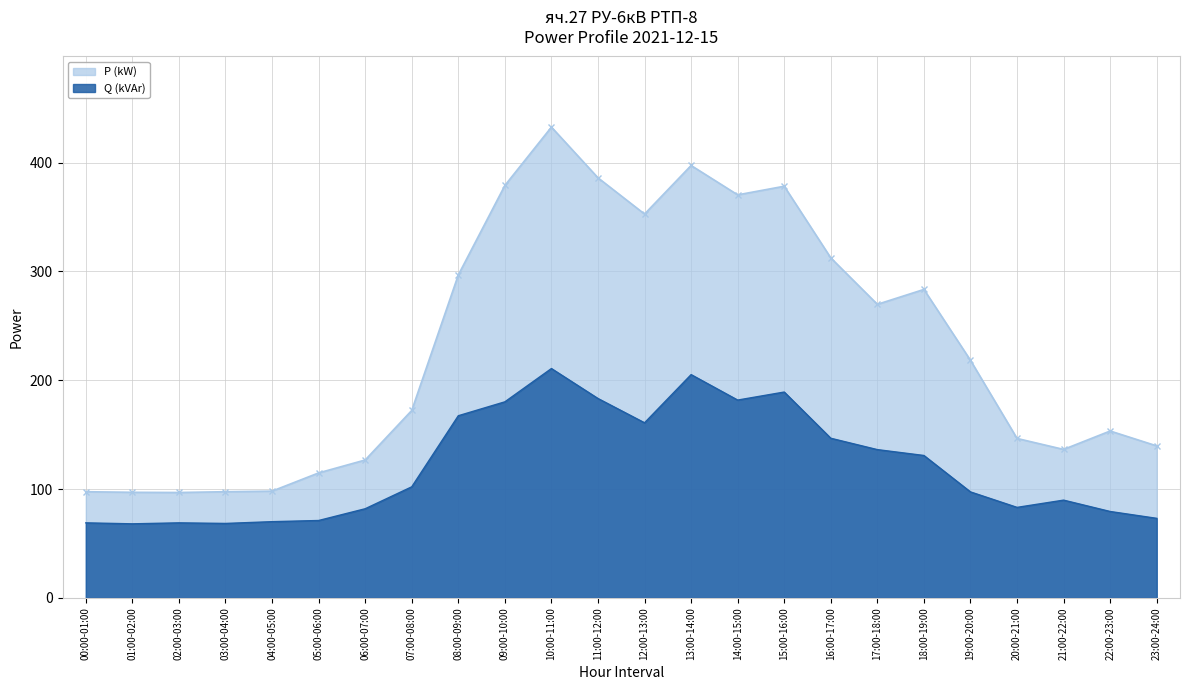

Reading left to right, what are all the values shown in this chart?

P (kW): 97.6	97.0	96.8	97.6	98.1	114.8	126.7	172.3	296.8	379.1	432.7	386.1	352.8	397.4	370.4	378.4	312.5	269.8	283.5	218.3	146.5	136.4	153.4	139.7
Q (kVAr): 68.9	68.0	68.9	68.4	70.0	71.1	81.9	102.1	167.4	180.2	210.8	183.2	160.9	205.2	181.8	189.2	146.7	136.3	130.9	97.4	83.2	89.8	79.4	73.1